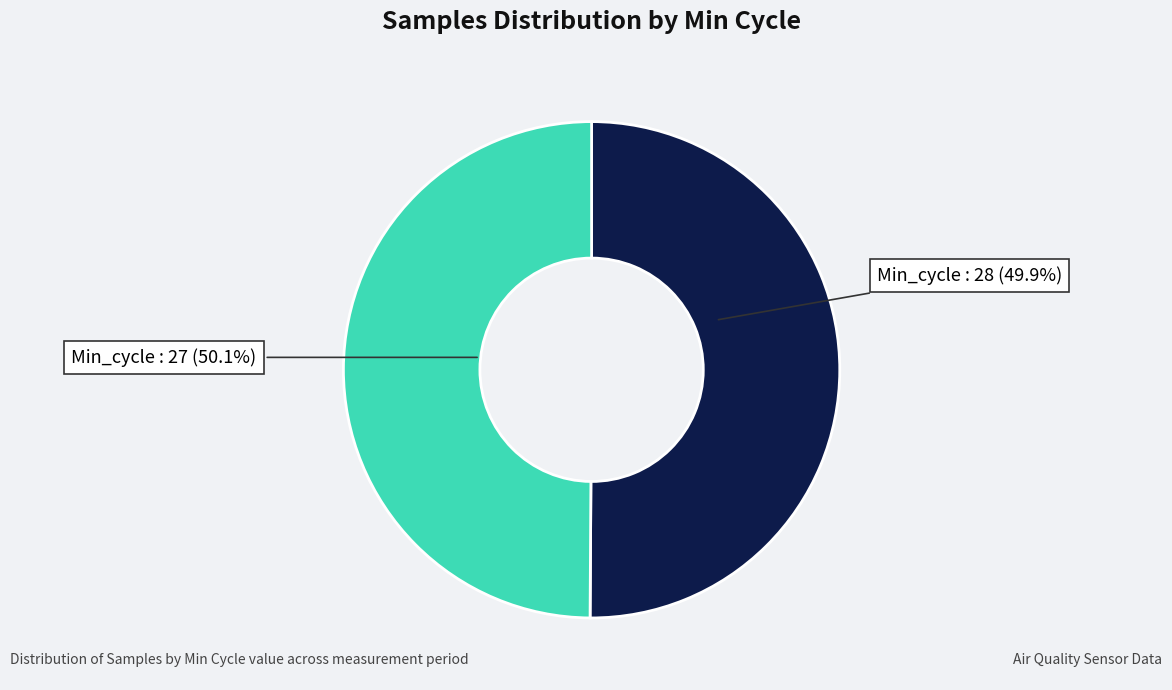

True or false: Min_cycle=27 accounts for 57% of the total.

False